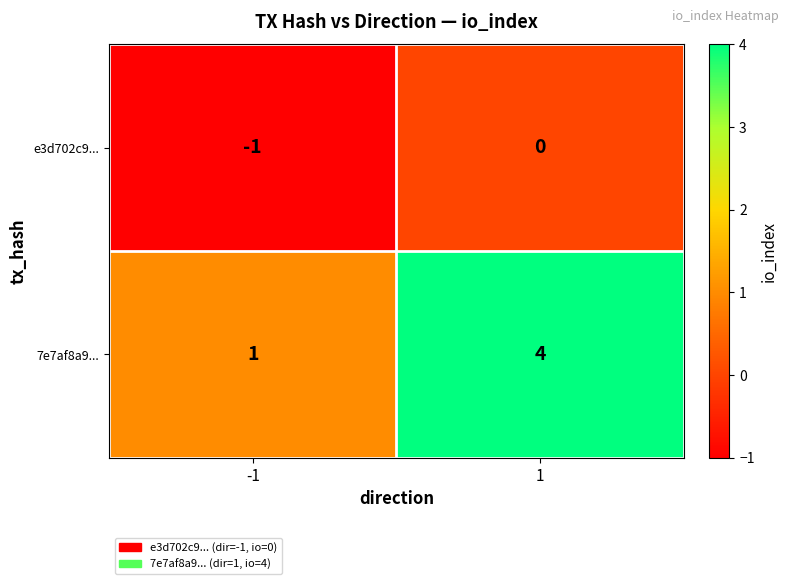

How many series are shown in this chart?

2